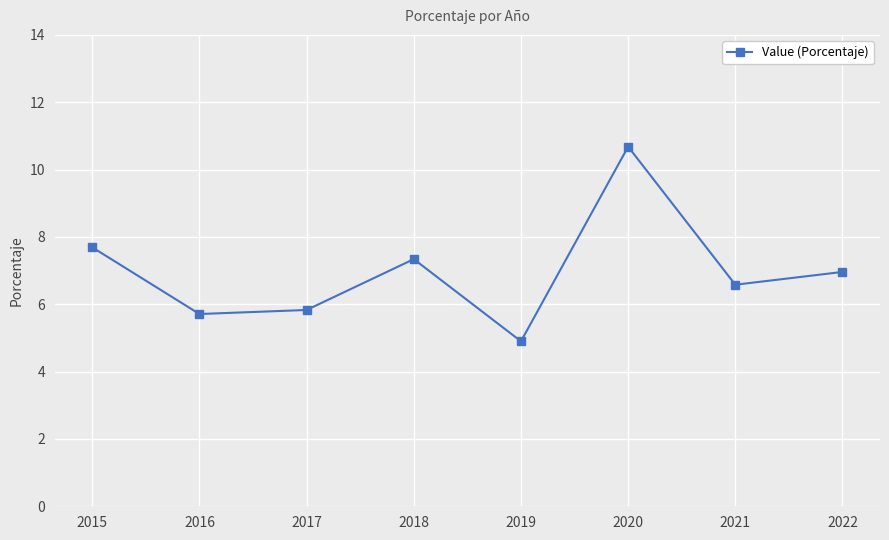

True or false: the data shows 6.6 at 2021.

True